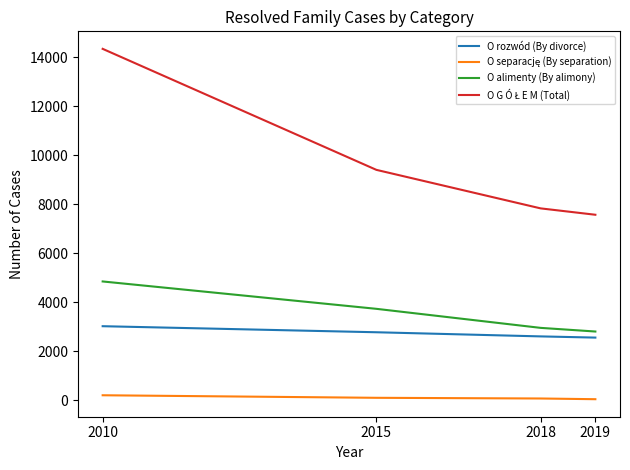

Count the number of data series in this chart.

4